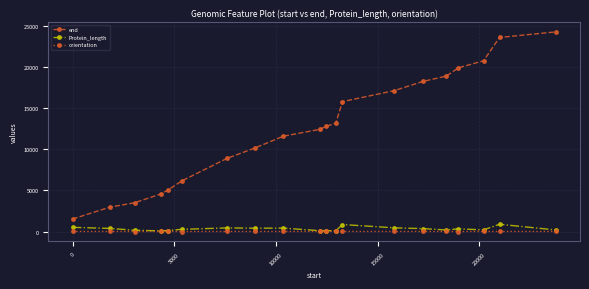

True or false: Protein_length and end cross at least once.

False